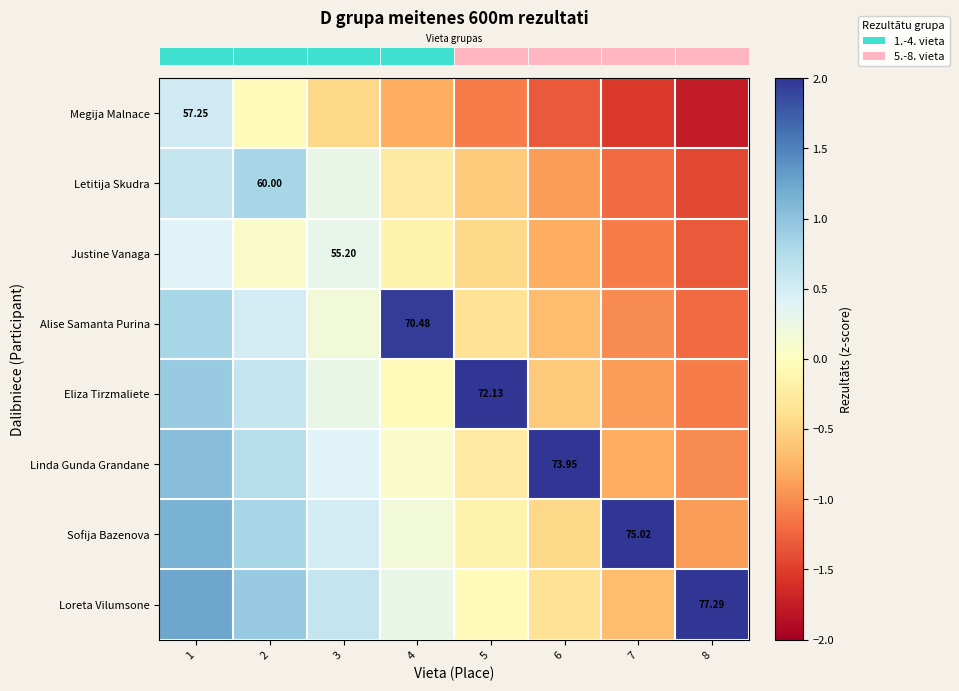

Which category has the highest value in the row_7 series?

8